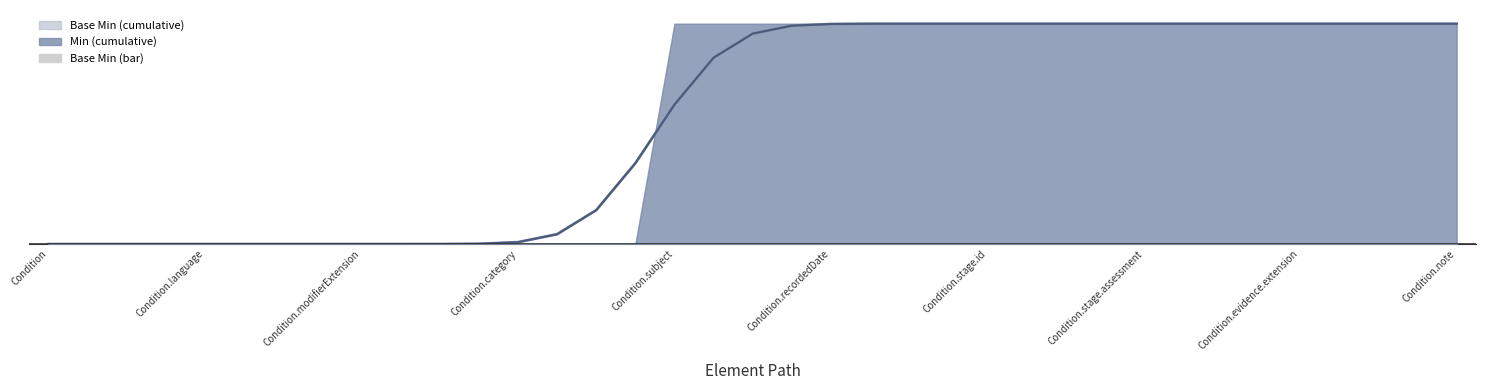

Are the bars horizontal?

No